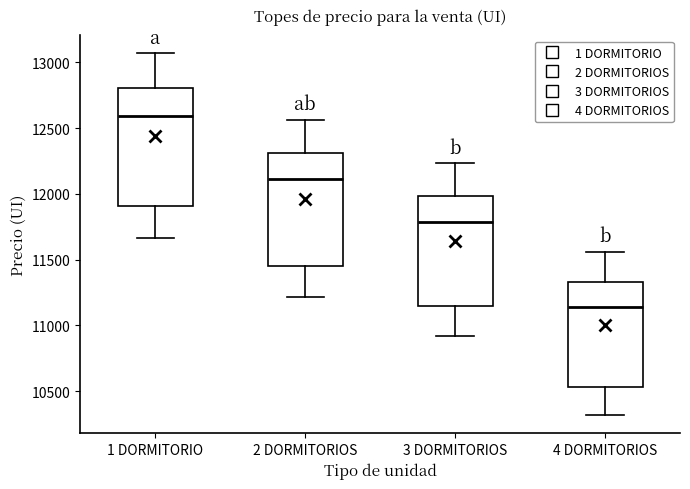

Reading left to right, transcribe this box plot: for each box, give where its median line is, the range the box spans, and where its two whiskers end, as read against the y-axis. The values are not printed on the chart, so give them approximately, as read against the axis.

1 DORMITORIO: median 12600, box 11900 to 12800, whiskers 11650 to 13050
2 DORMITORIOS: median 12100, box 11450 to 12300, whiskers 11200 to 12550
3 DORMITORIOS: median 11800, box 11150 to 12000, whiskers 10900 to 12250
4 DORMITORIOS: median 11150, box 10550 to 11350, whiskers 10300 to 11550